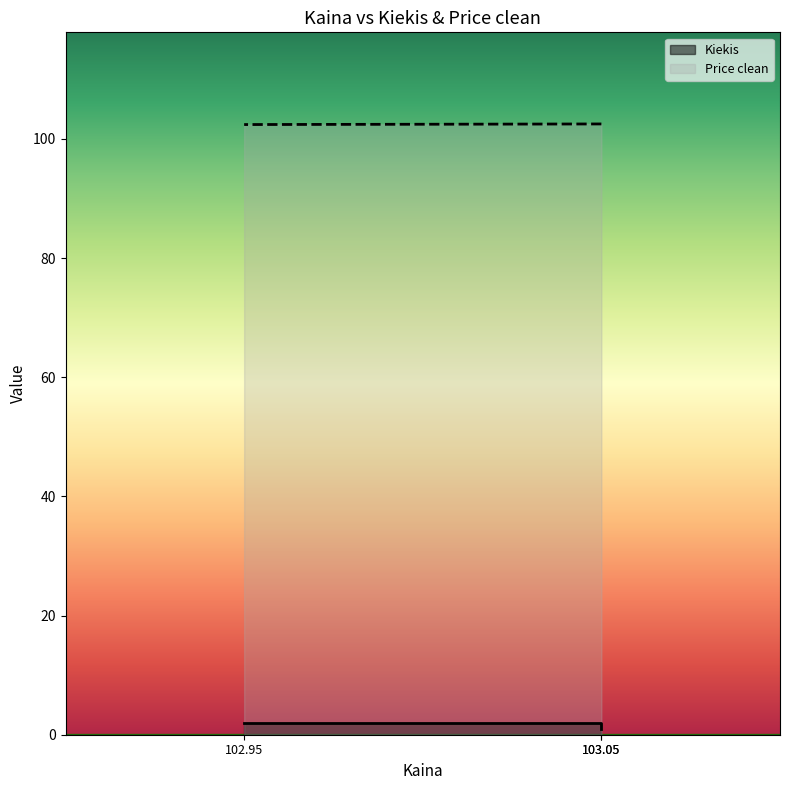

At 103.05, list the series in order from largest to smallest.

Price clean, Kiekis